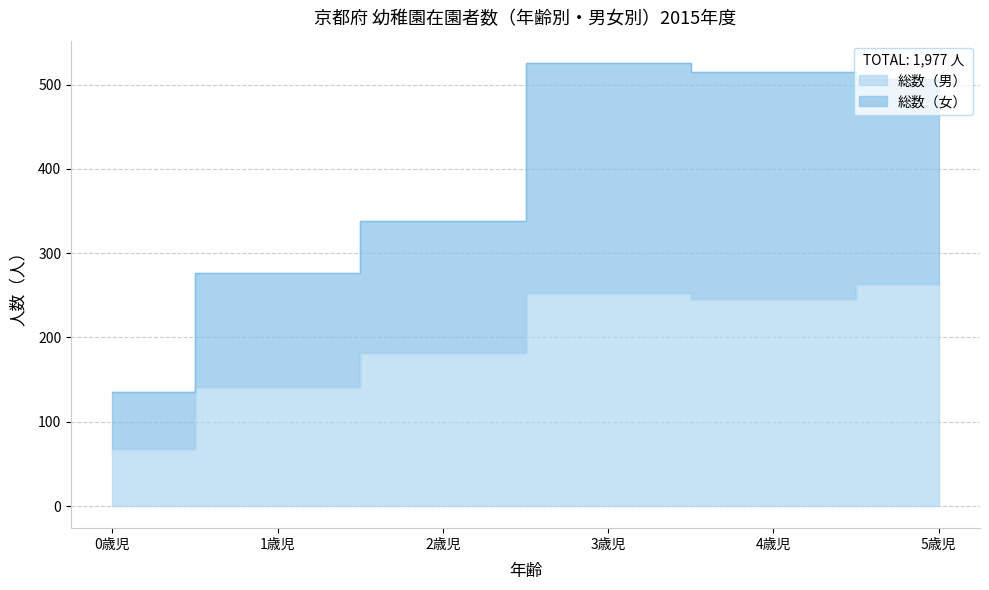

How many data points in 総数（女） are above 507?

2